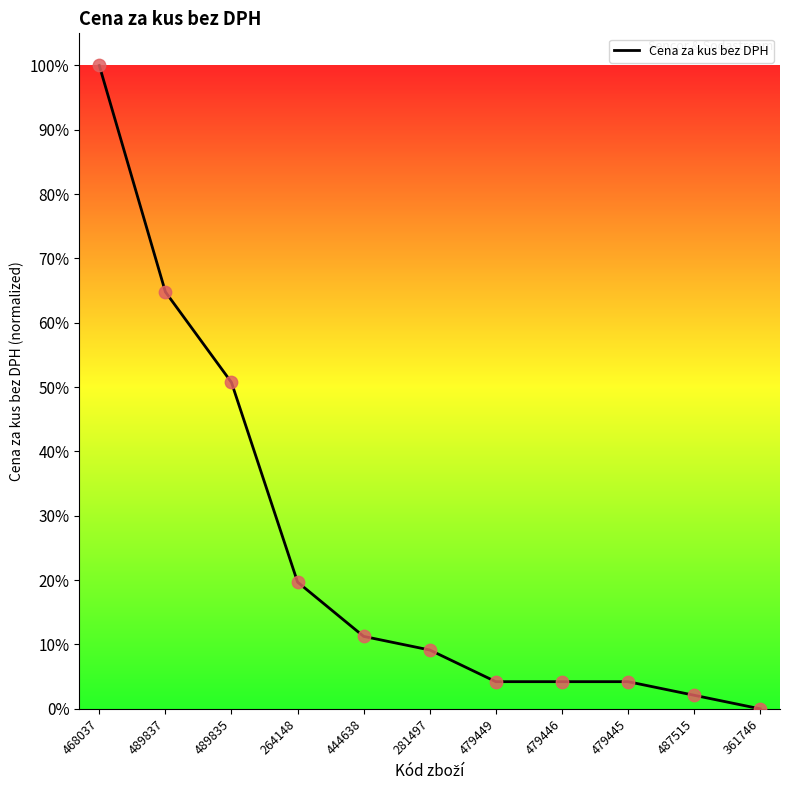

What is the change in value from 489837 to 264148?

-0.5